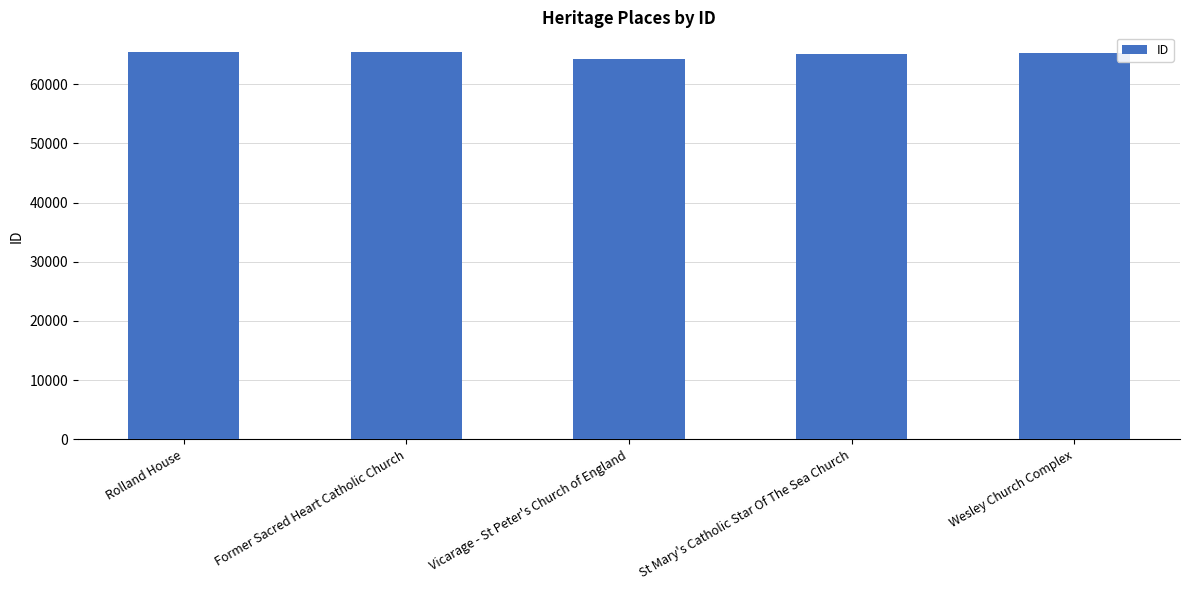

What is the approximate value at St Mary's Catholic Star Of The Sea Church?

65152